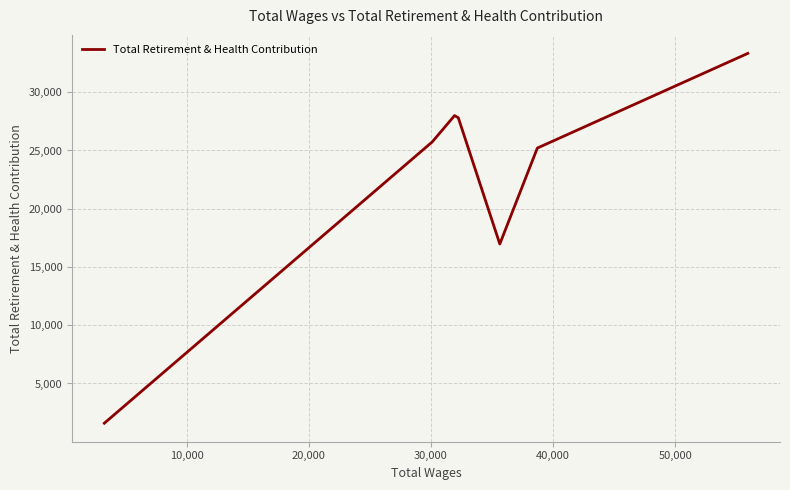

How many interior local peaks (higher than both neighbors) does the data have?

1